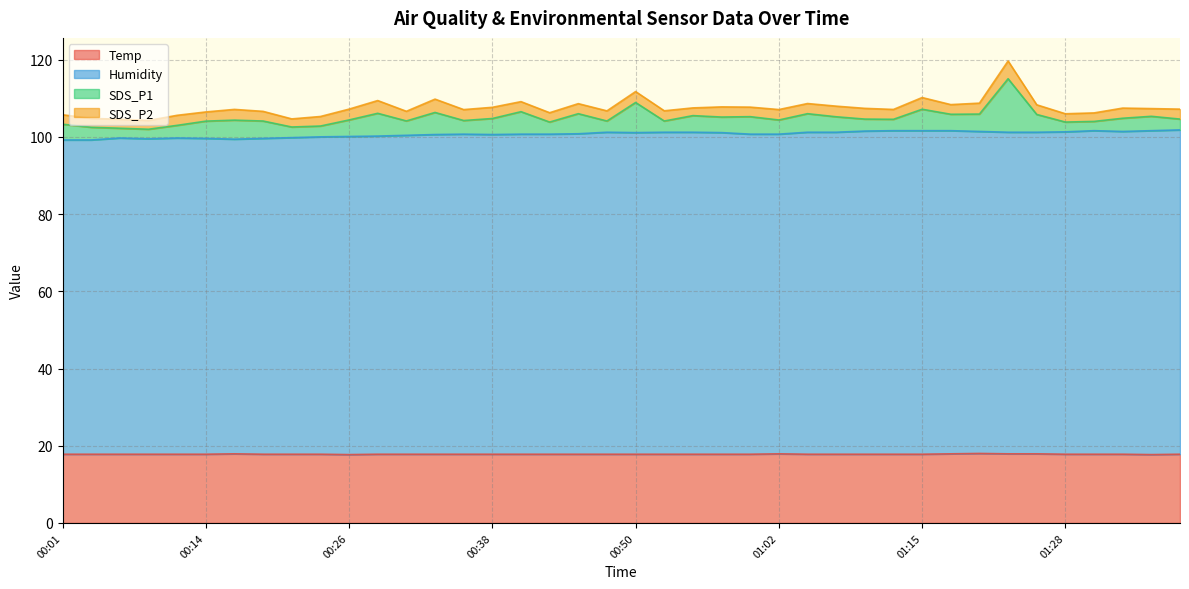

At which label does Humidity reach its minimum?

00:01